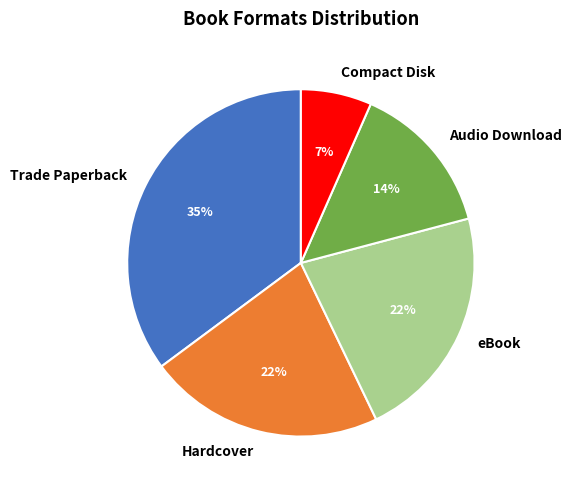

What is the smallest slice in the pie chart?

Compact Disk